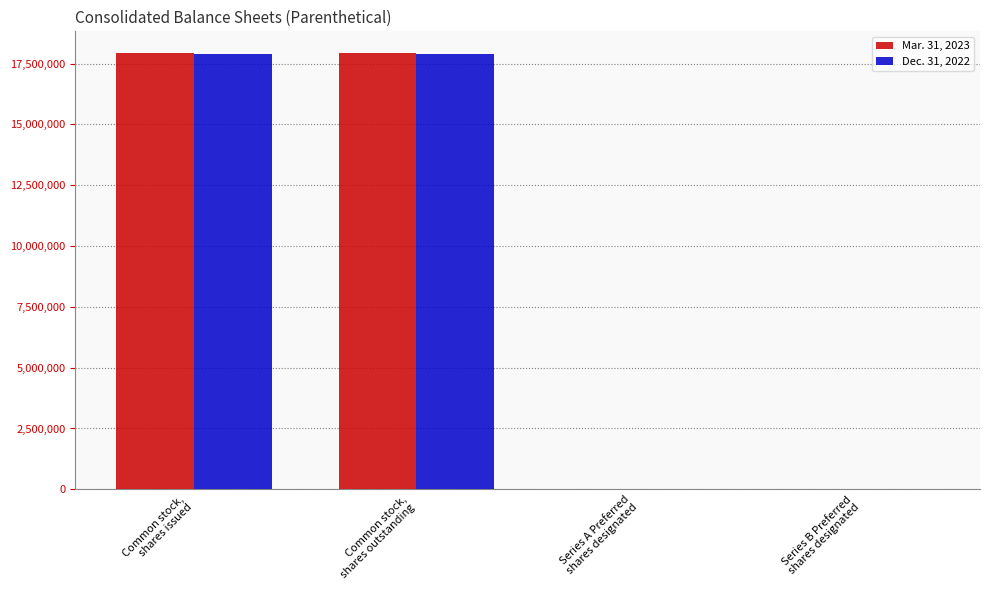

What are all the series names shown in the legend?

Mar. 31, 2023, Dec. 31, 2022